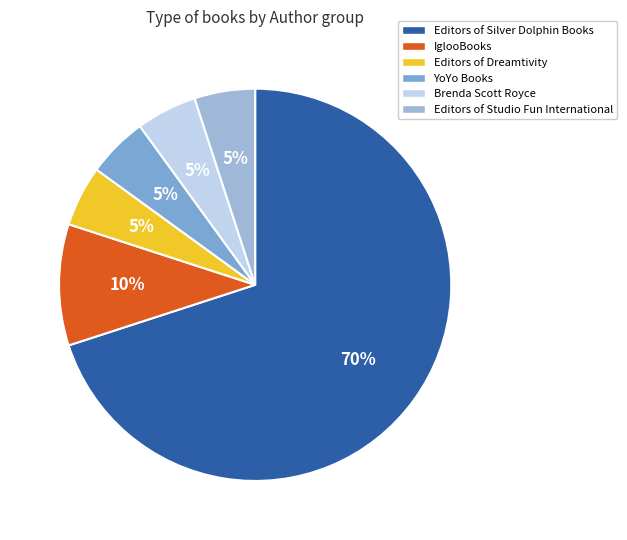

Does IglooBooks represent more than half of the total?

No